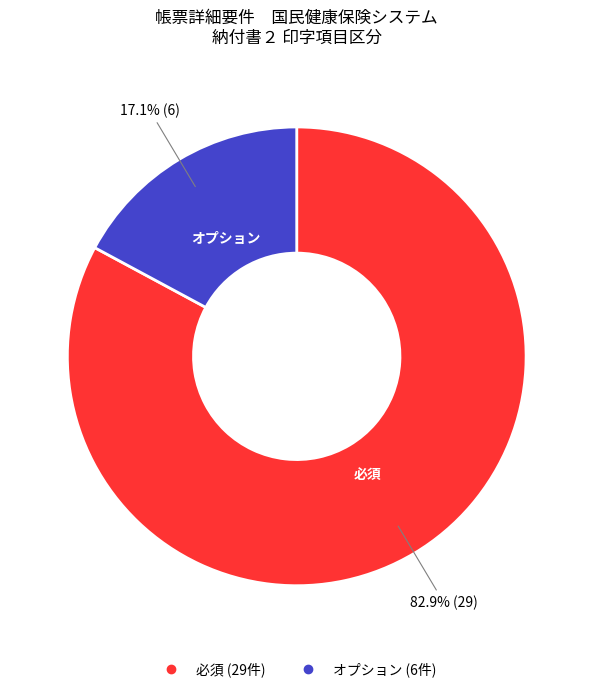

Is there any slice that represents more than half of the pie?

Yes